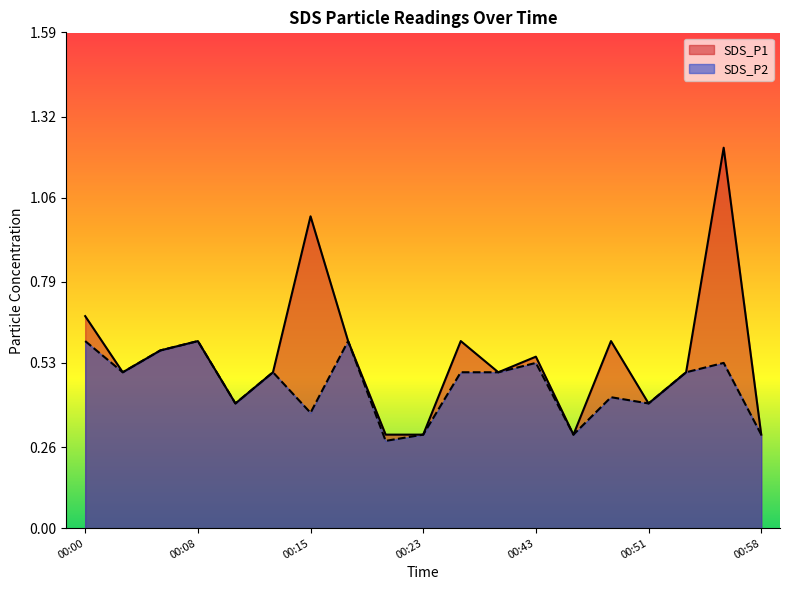

True or false: SDS_P1 and SDS_P2 cross at least once.

False